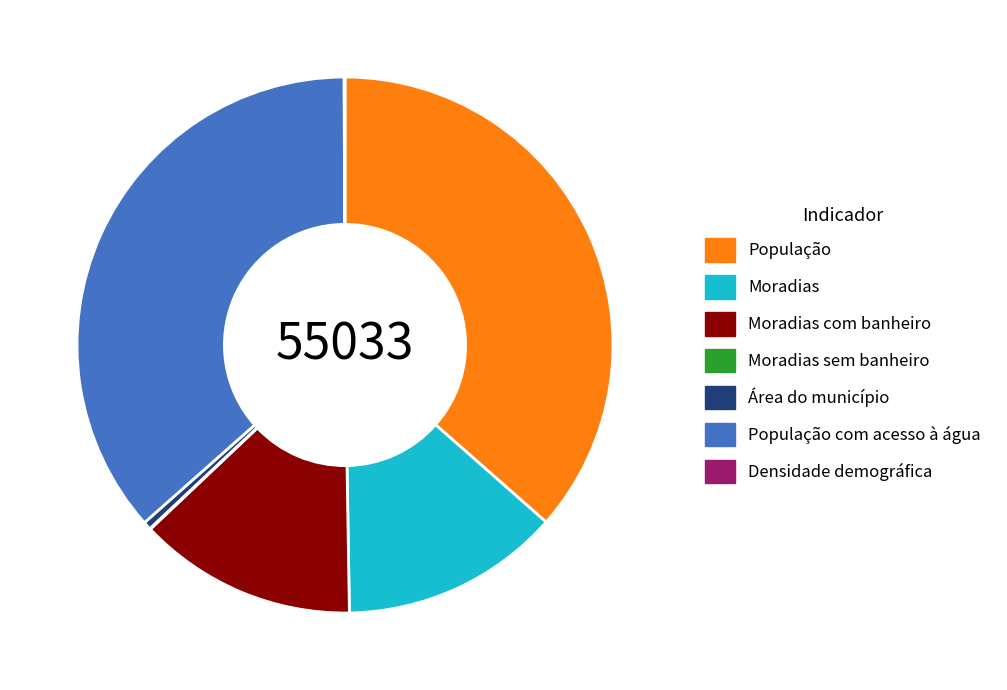

Which has a higher value, Área do município or Moradias com banheiro?

Moradias com banheiro